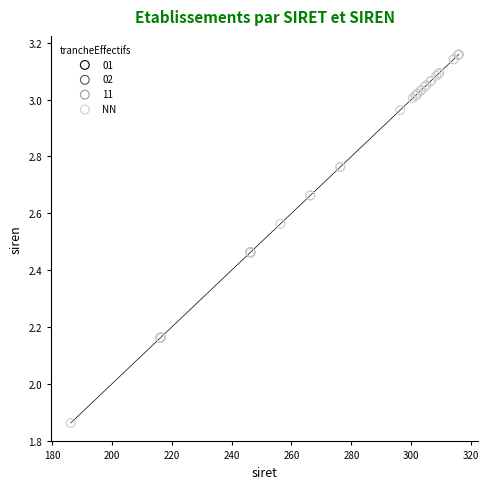

What are all the series names shown in the legend?

01, 02, 11, NN